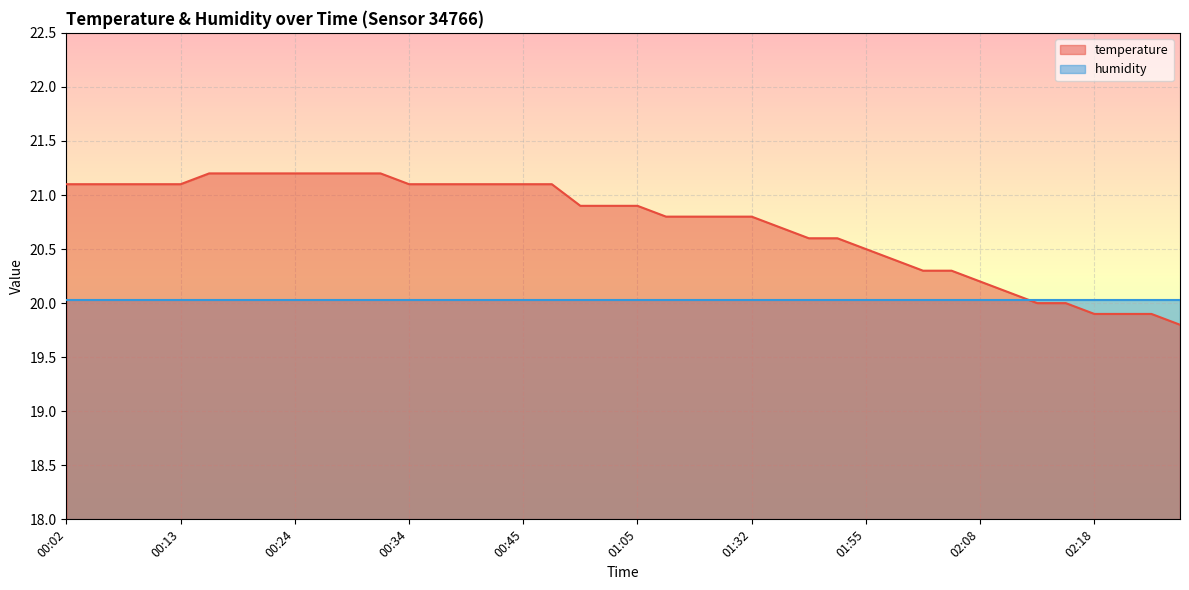

What is the minimum value shown in the chart?

19.8